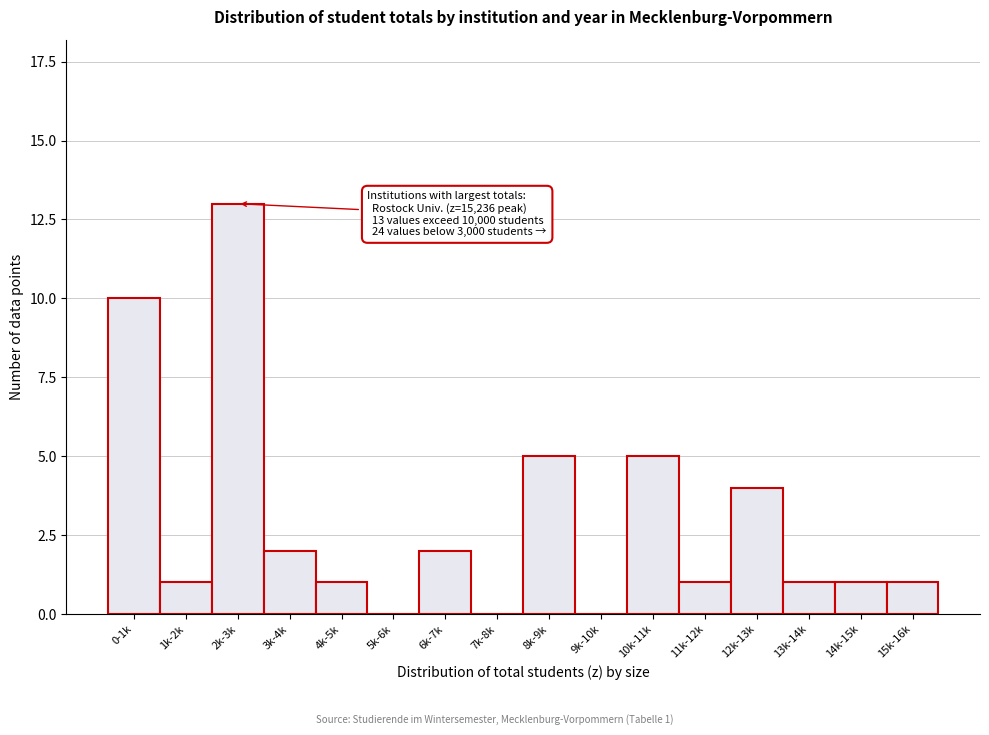

Reading right to left, transcribe all the data shown in this chart.

15k-16k=1	14k-15k=1	13k-14k=1	12k-13k=4	11k-12k=1	10k-11k=5	9k-10k=0	8k-9k=5	7k-8k=0	6k-7k=2	5k-6k=0	4k-5k=1	3k-4k=2	2k-3k=13	1k-2k=1	0-1k=10